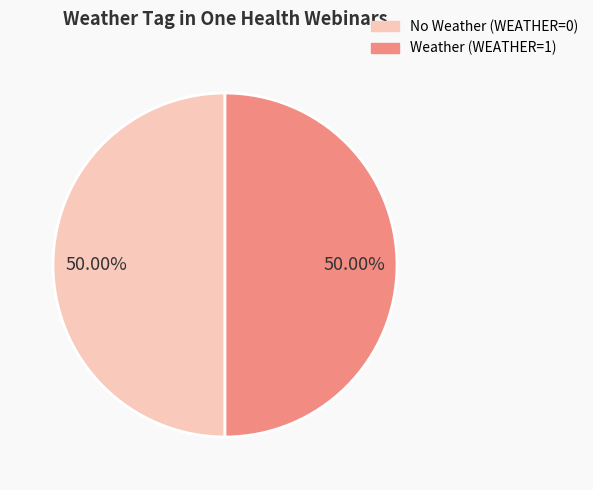

To the nearest percent, what is the average slice percentage?

50%